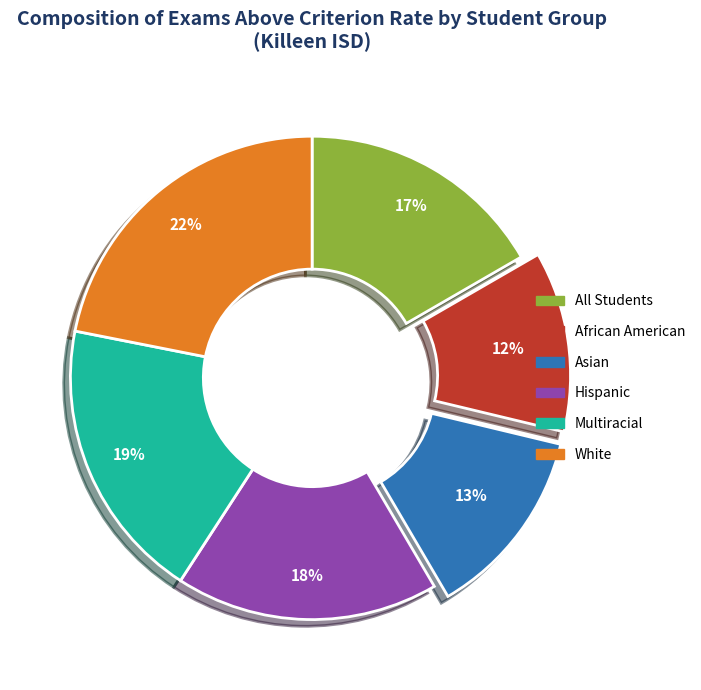

True or false: Multiracial accounts for 29% of the total.

False